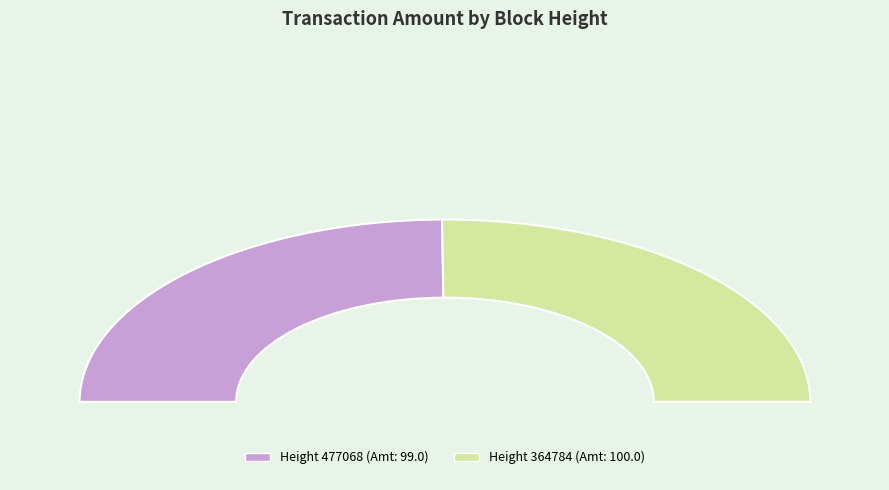

The 477068 slice represents 97% of the pie. True or false?

False